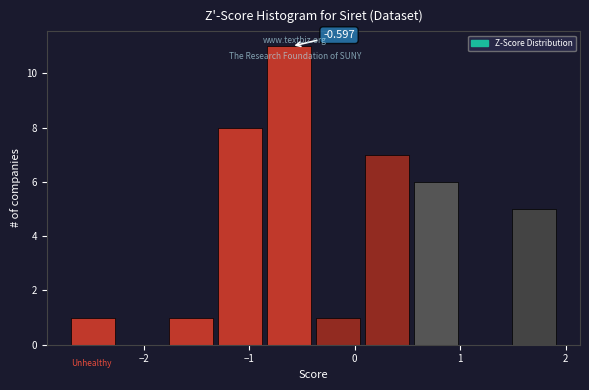

Over which range of the x-axis is the bar tallest?

-0.8 to -0.4